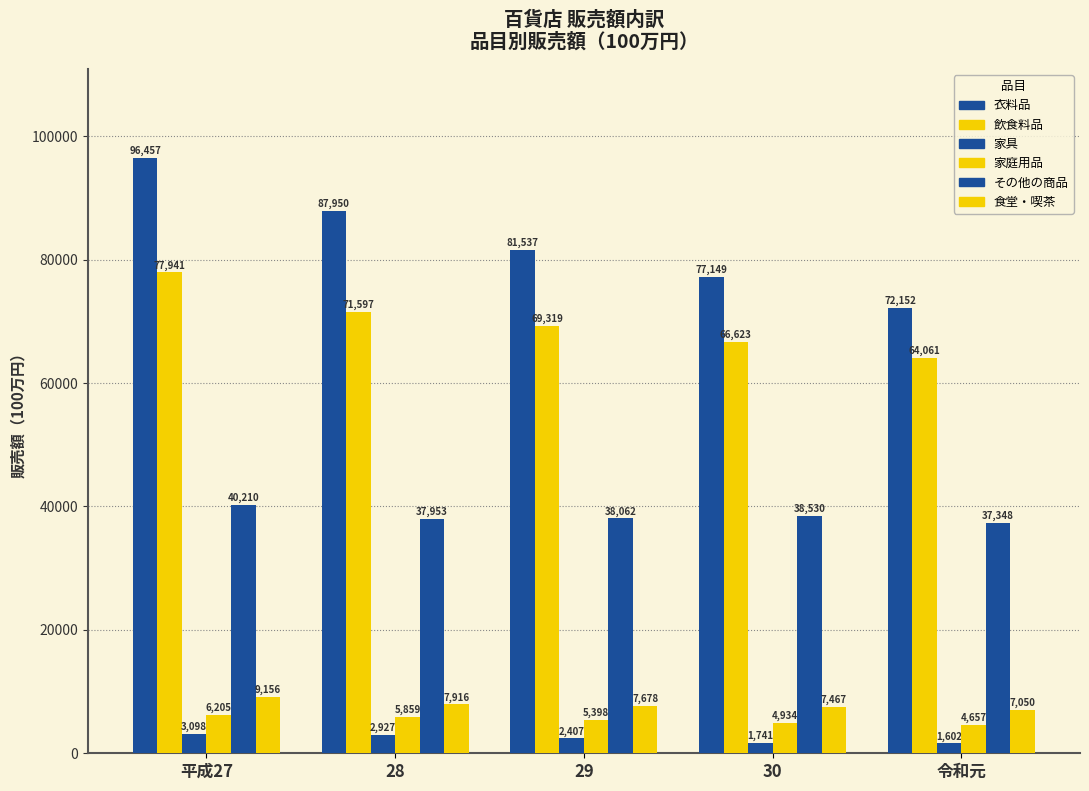

At which label is 飲食料品 closest to 71001?

28